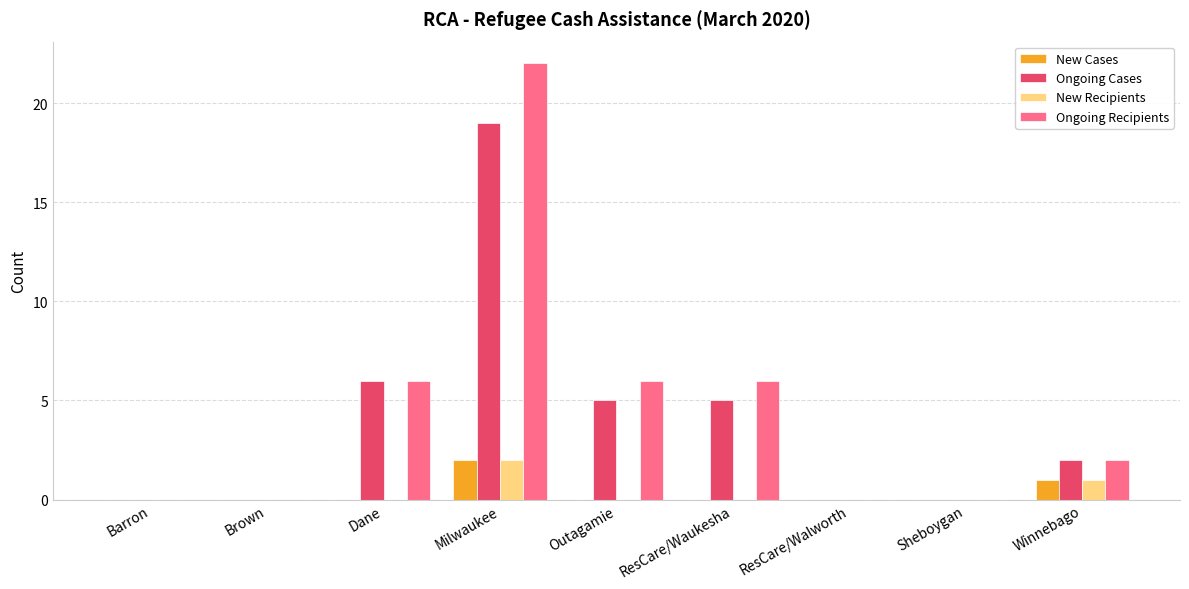

What are all the series names shown in the legend?

New Cases, Ongoing Cases, New Recipients, Ongoing Recipients